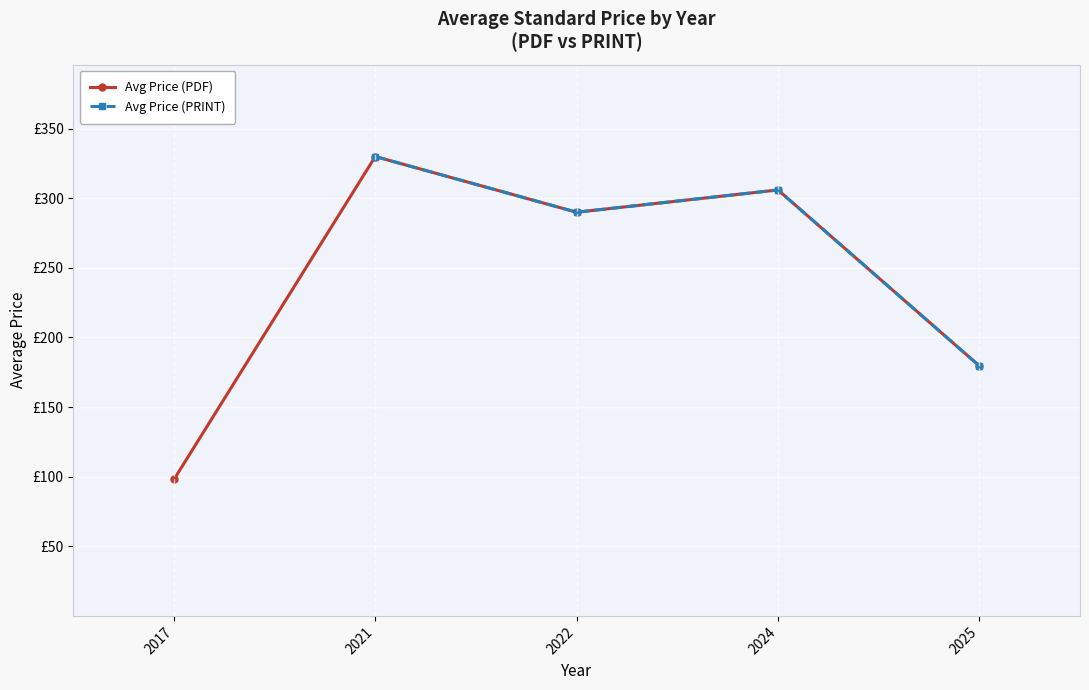

At which category is the sum across all series the highest?

2021